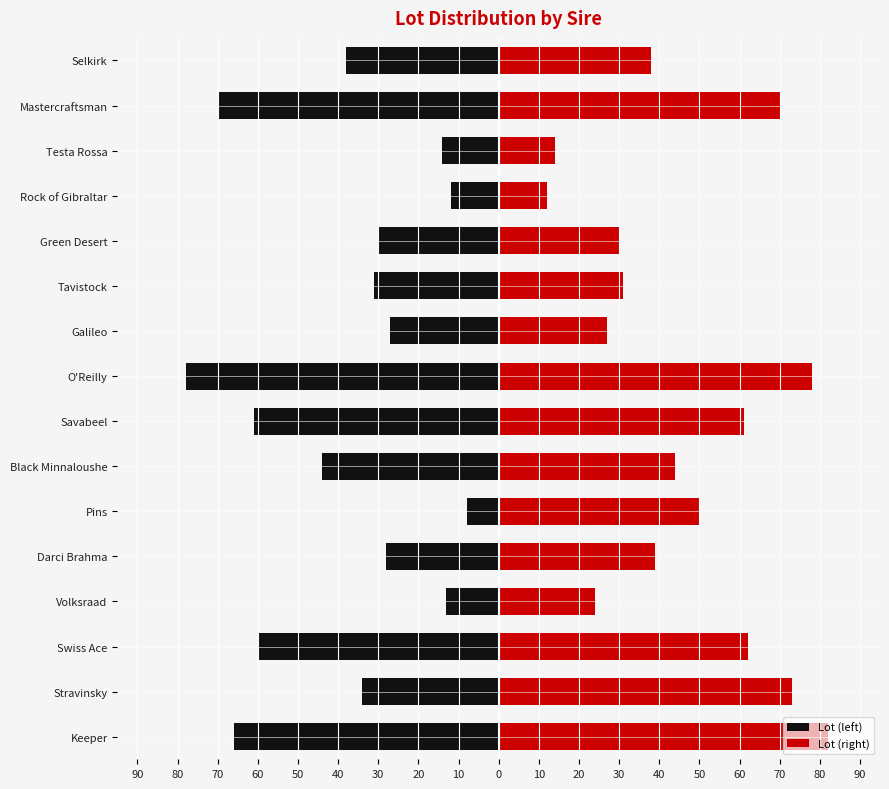

Reading left to right, extract all data points from this chart.

Lot (left): -66	-34	-60	-13	-28	-8	-44	-61	-78	-27	-31	-30	-12	-14	-70	-38
Lot (right): 82	73	62	24	39	50	44	61	78	27	31	30	12	14	70	38